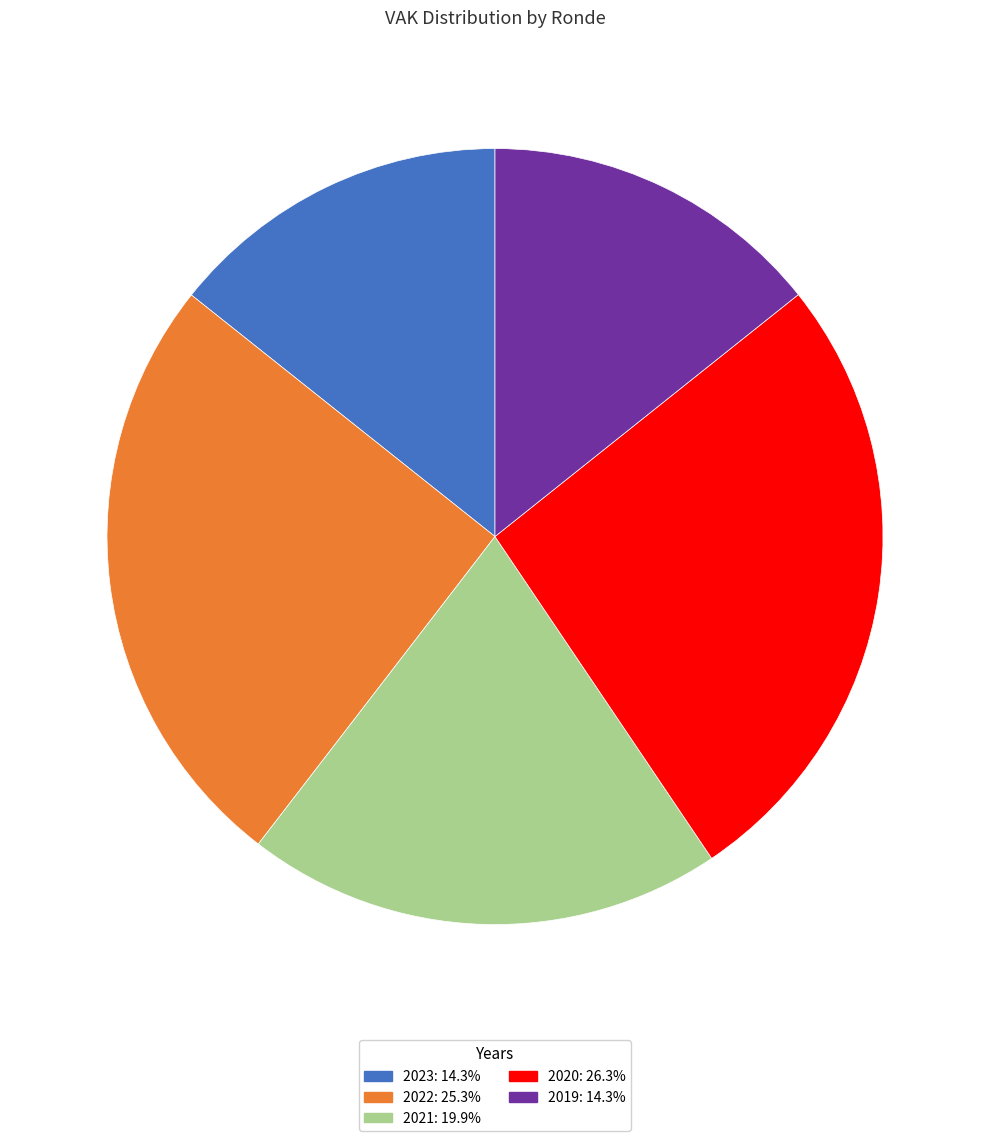

Does 2020: 26.3% account for over 50% of the chart?

No